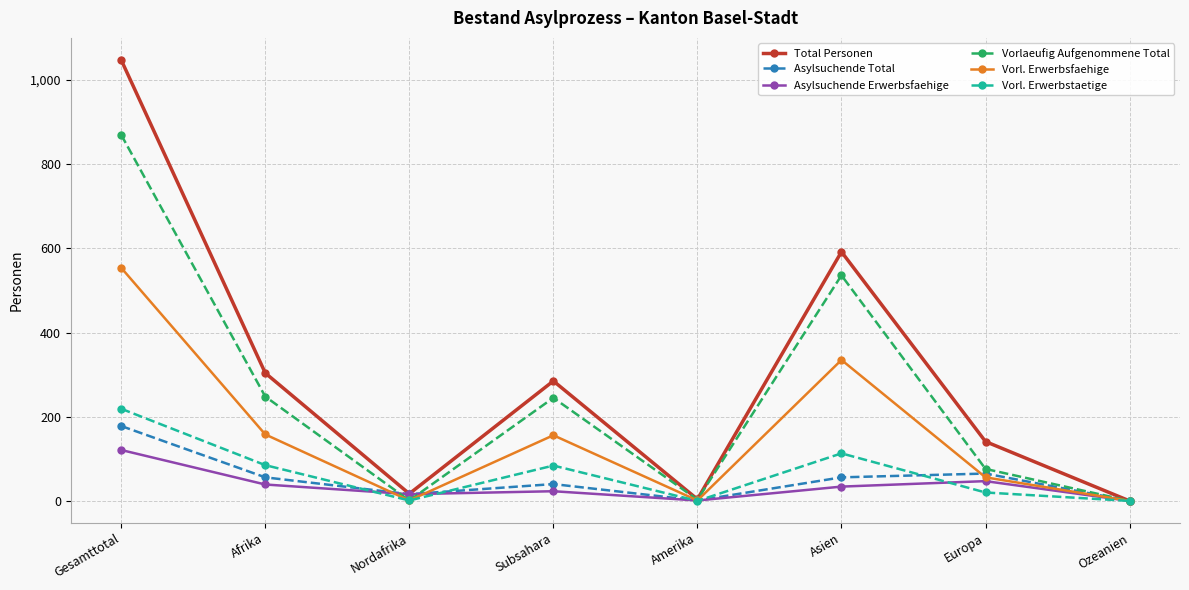

What is the difference between the second highest and second lowest values in the Vorl. Erwerbsfaehige series?

334